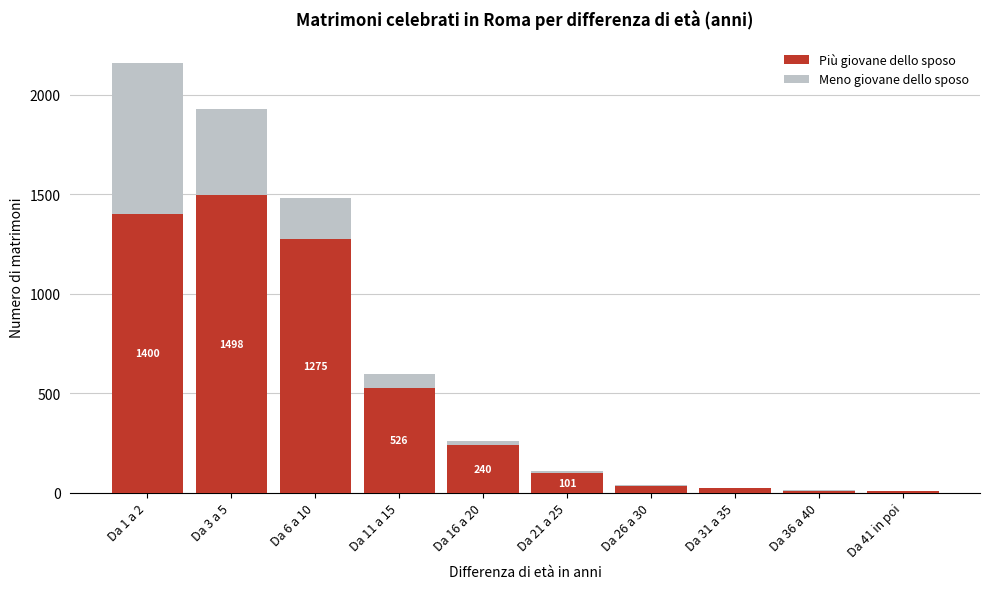

What is the highest value of the Più giovane dello sposo series?

1498